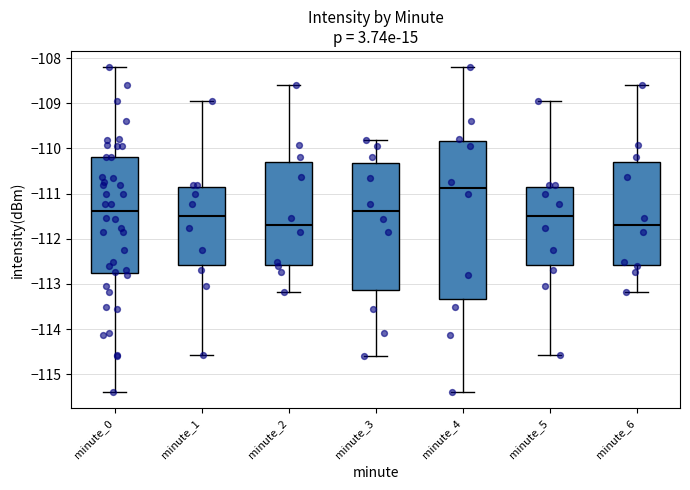

Where is the lower edge of the box for minute_4 on the y-axis? The values are not printed on the chart, so give them approximately, as read against the axis.

-113.3